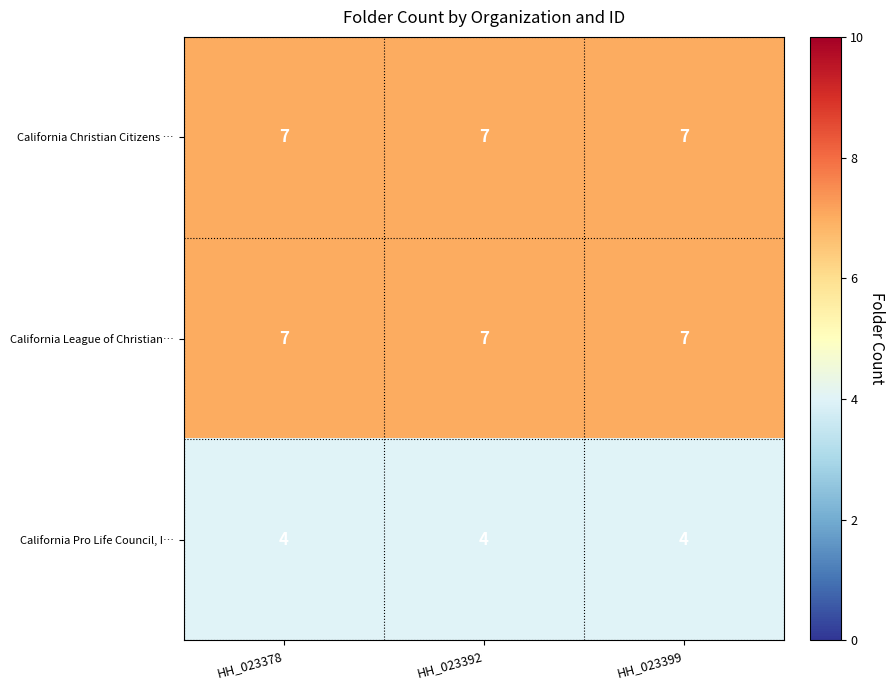

What is the total value across all series at HH_023392?

18